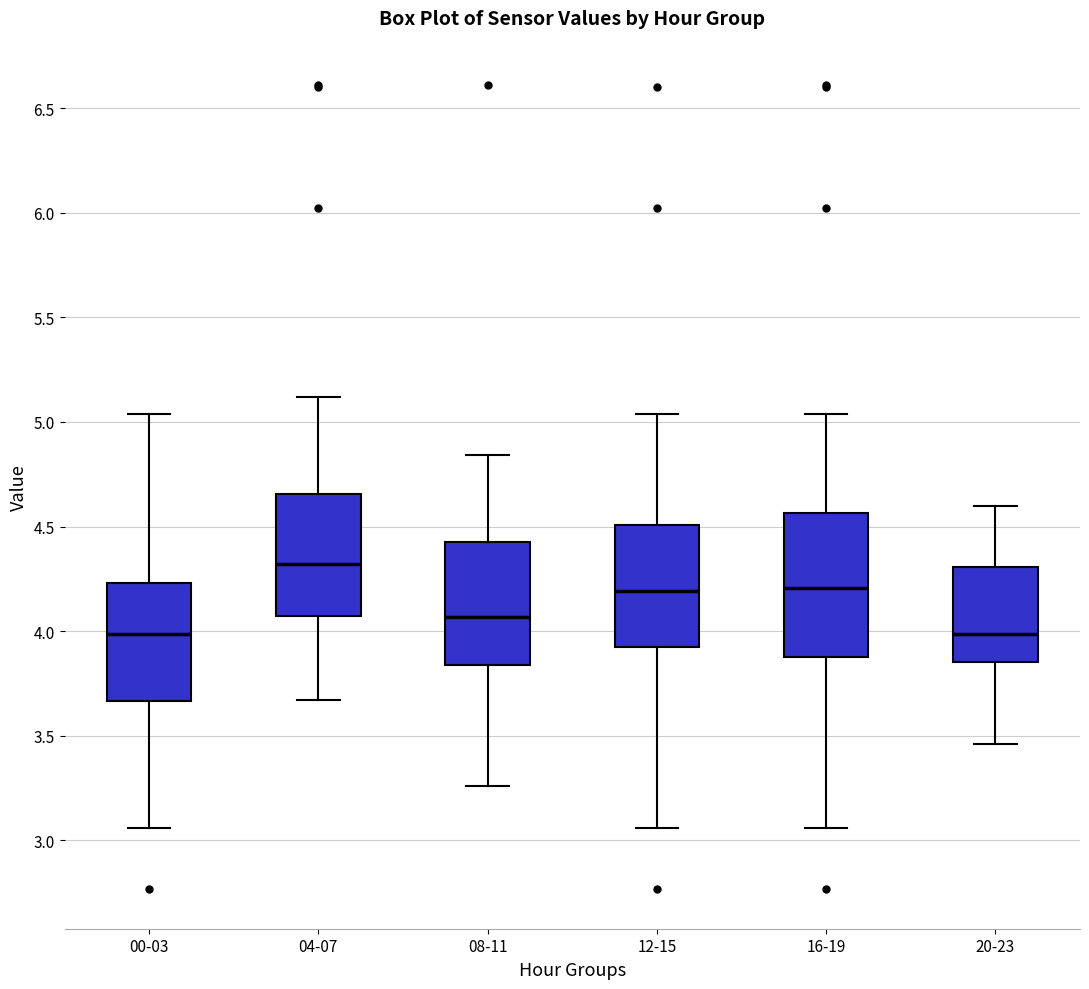

Comparing the boxes themselves (not the whiskers), which one is the tallest?

16-19